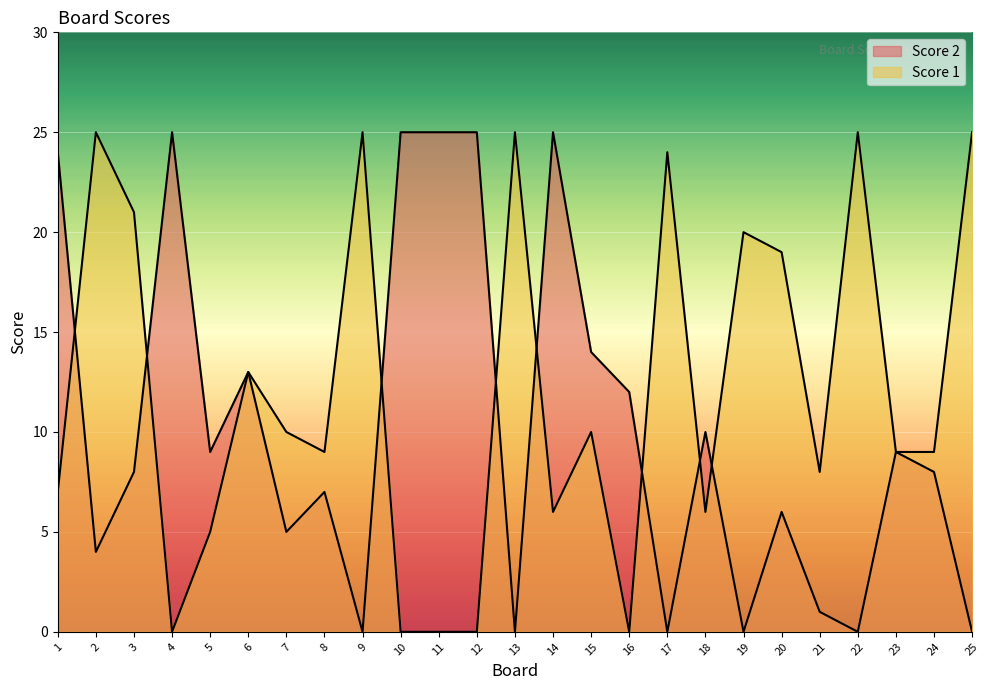

What is the value of the Score 2 point at the 18th from the left?

10